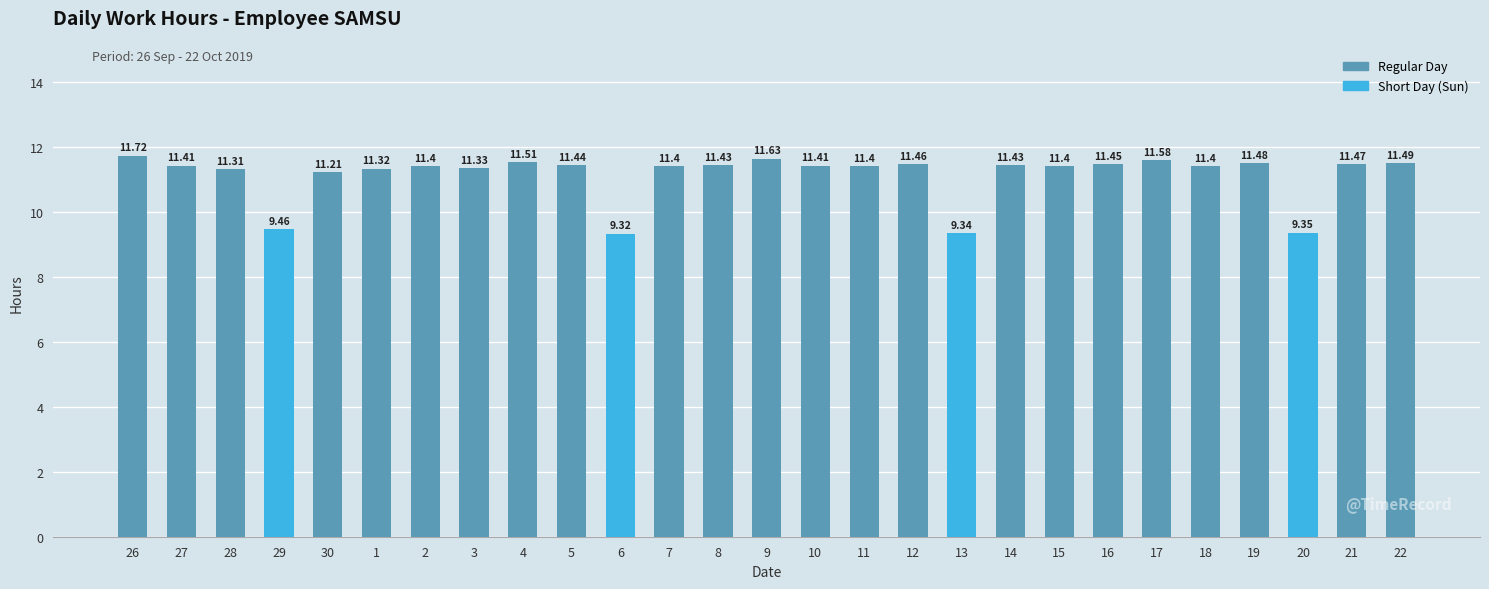

Which label corresponds to the smallest value in the chart?

6